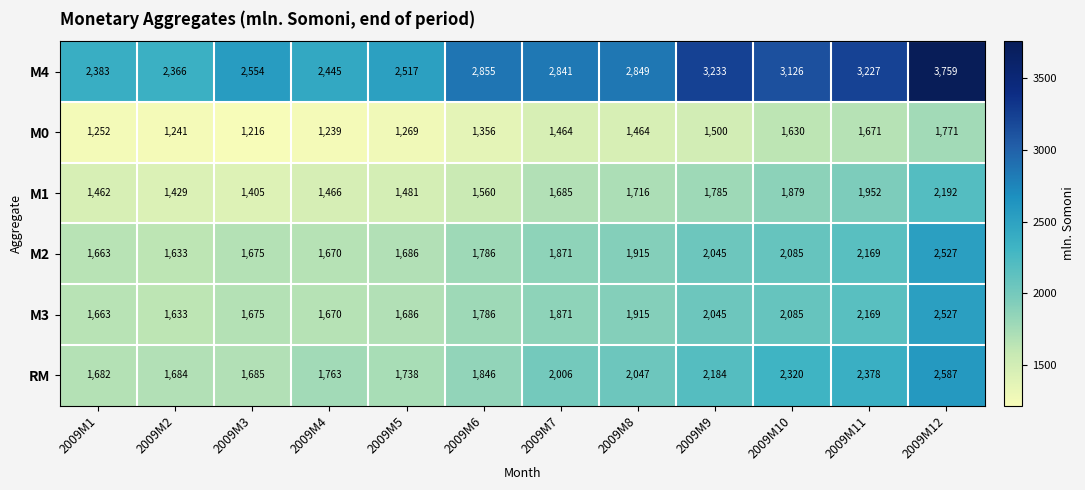

Which series has the largest total across all categories?

M4